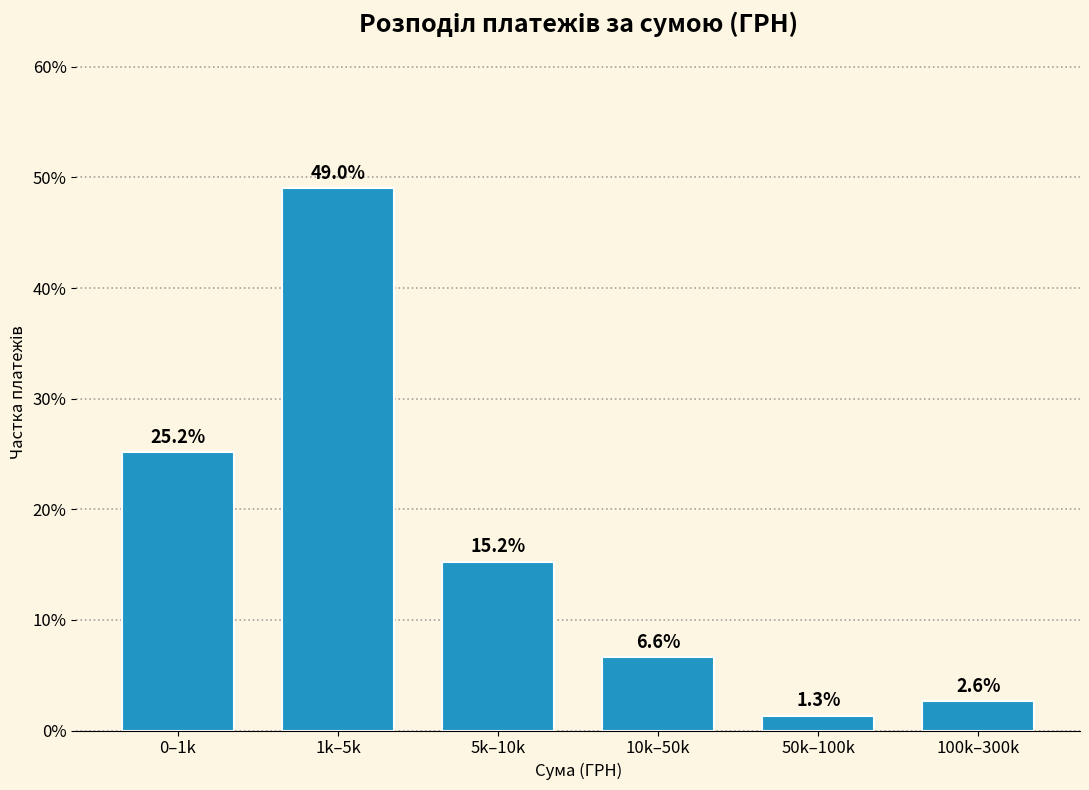

Reading left to right, what are all the values shown in this chart?

0–1k=25.2	1k–5k=49.0	5k–10k=15.2	10k–50k=6.6	50k–100k=1.3	100k–300k=2.6